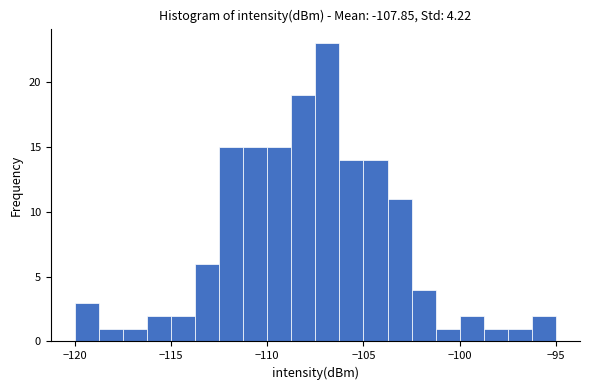

Read against the x-axis, roughly where is the centre of the tallest bar?

-107.0